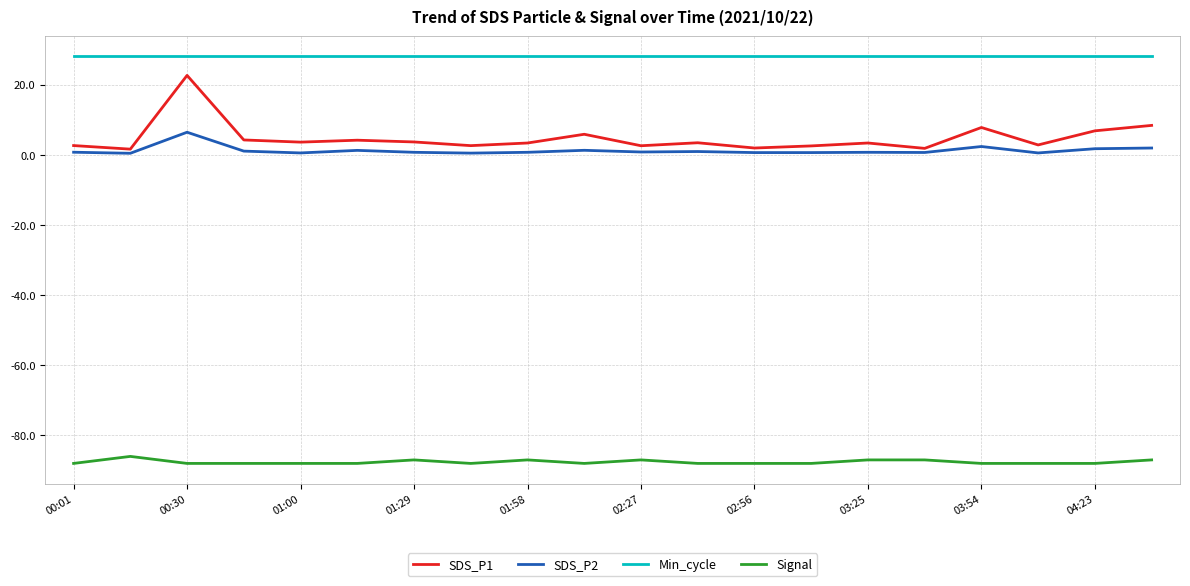

Rank the series by their maximum value, from lowest to highest.

Signal, SDS_P2, SDS_P1, Min_cycle